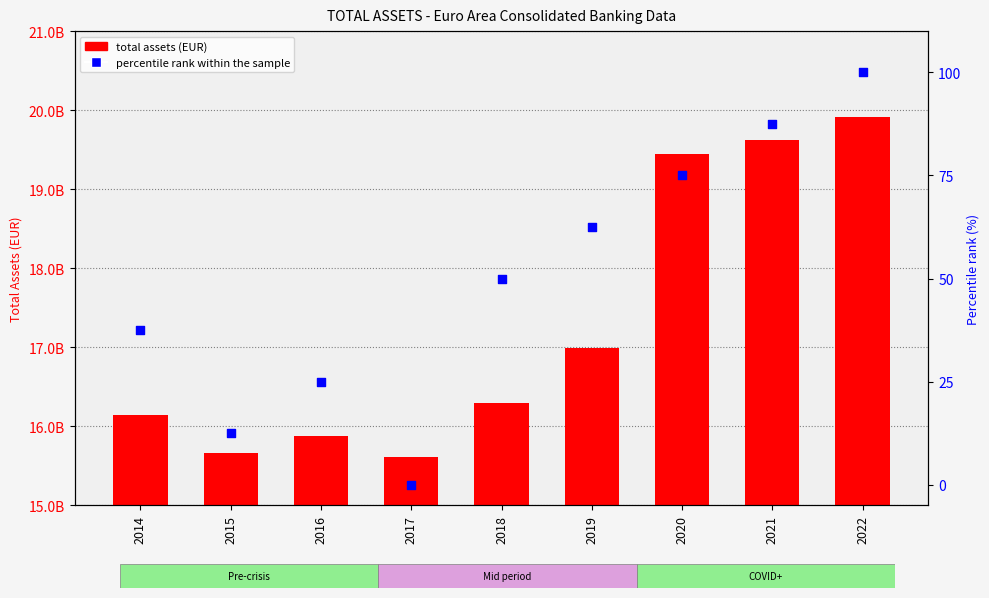

Is the value of percentile rank within the sample at 2017 greater than the value of total assets (EUR) at 2015?

No